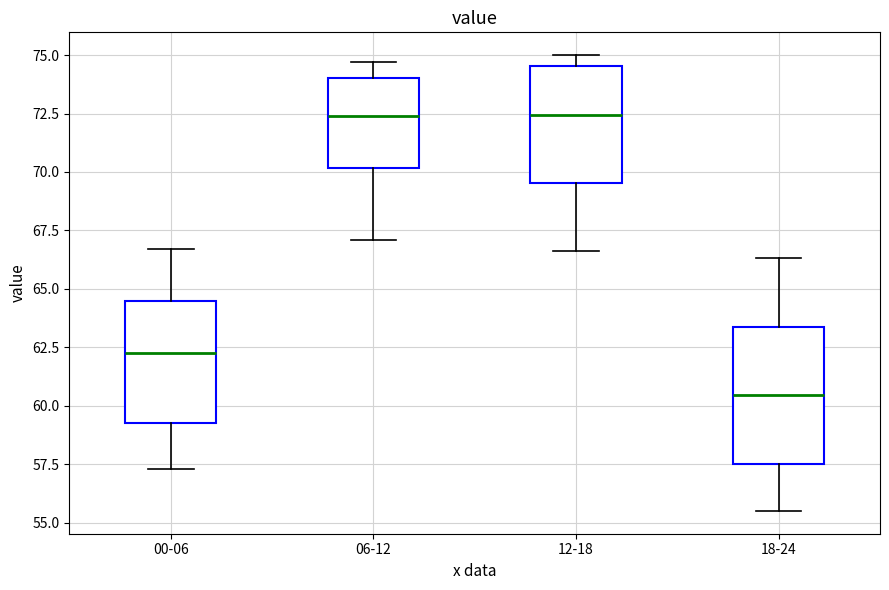

Where does the median line of the box for 12-18 sit on the y-axis? The values are not printed on the chart, so give them approximately, as read against the axis.

72.5